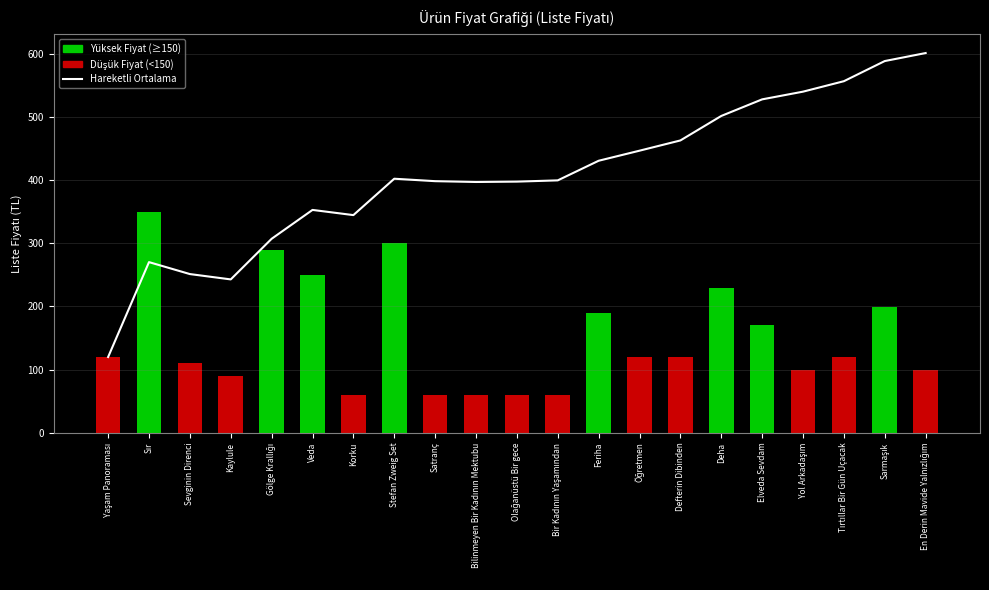

The chart shows a value of 601.3 at En Derin Mavide Yalnızlığım. True or false?

True